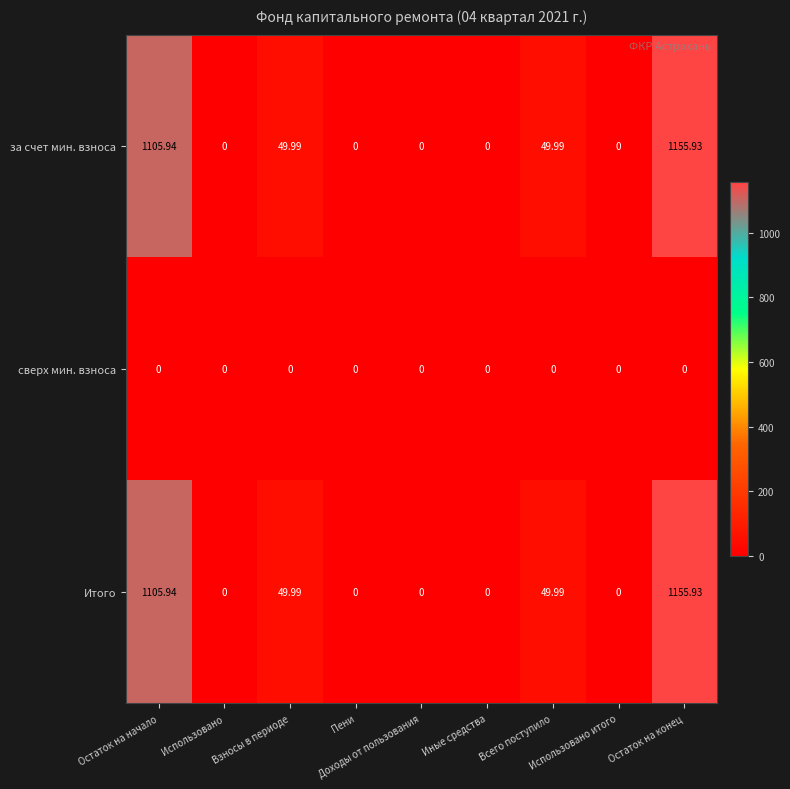

At which category is the sum across all series the highest?

Остаток на конец